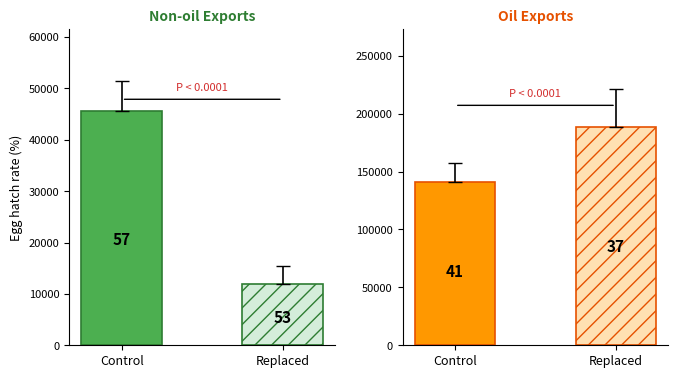

At which category does the chart reach its peak across all series?

Replaced